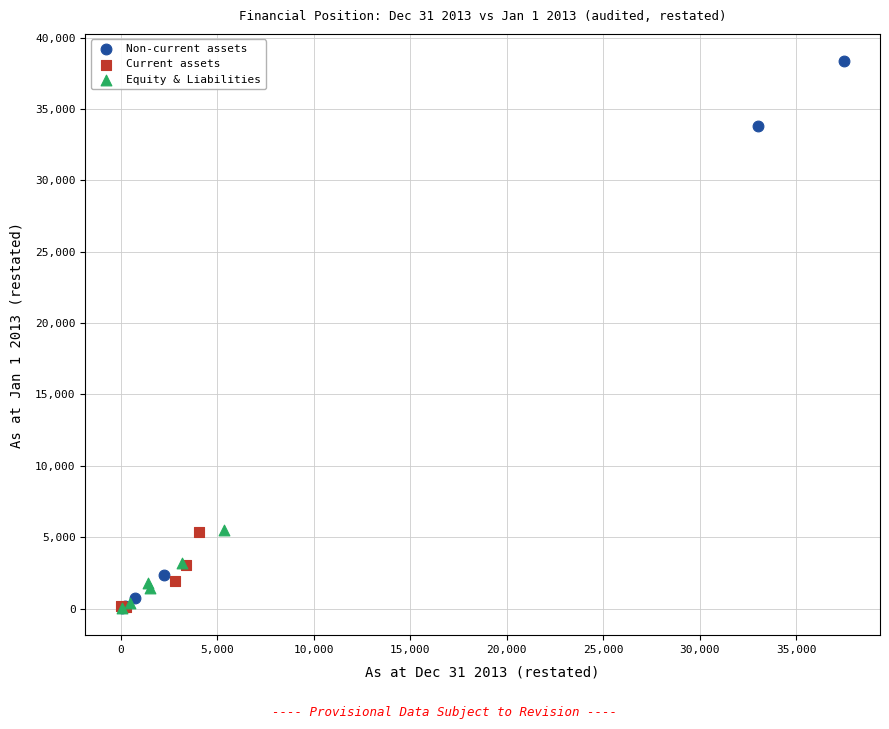

Which series has the widest spread of Y values?

Non-current assets